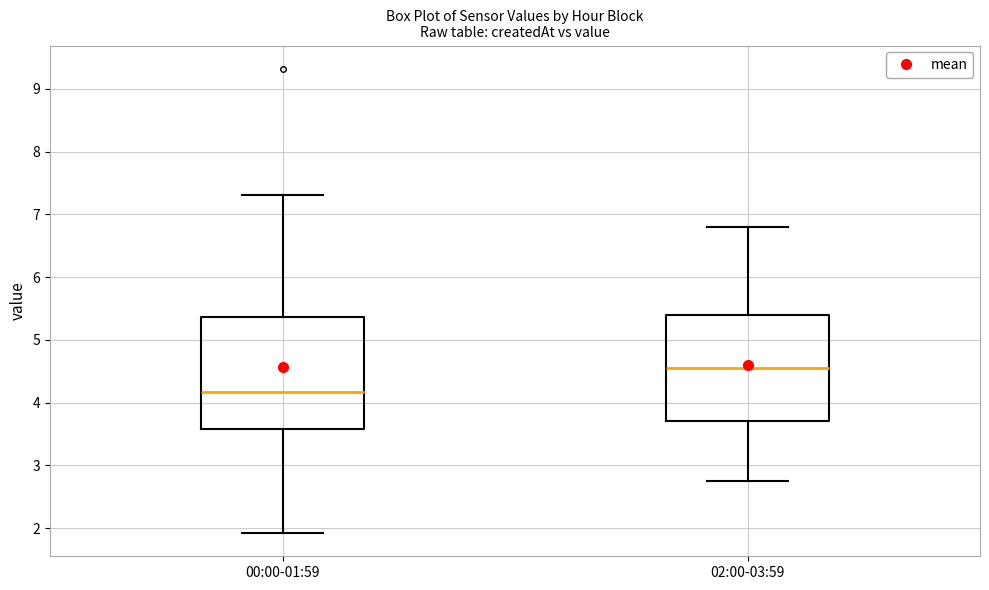

Which box has the lowest median line?

00:00-01:59